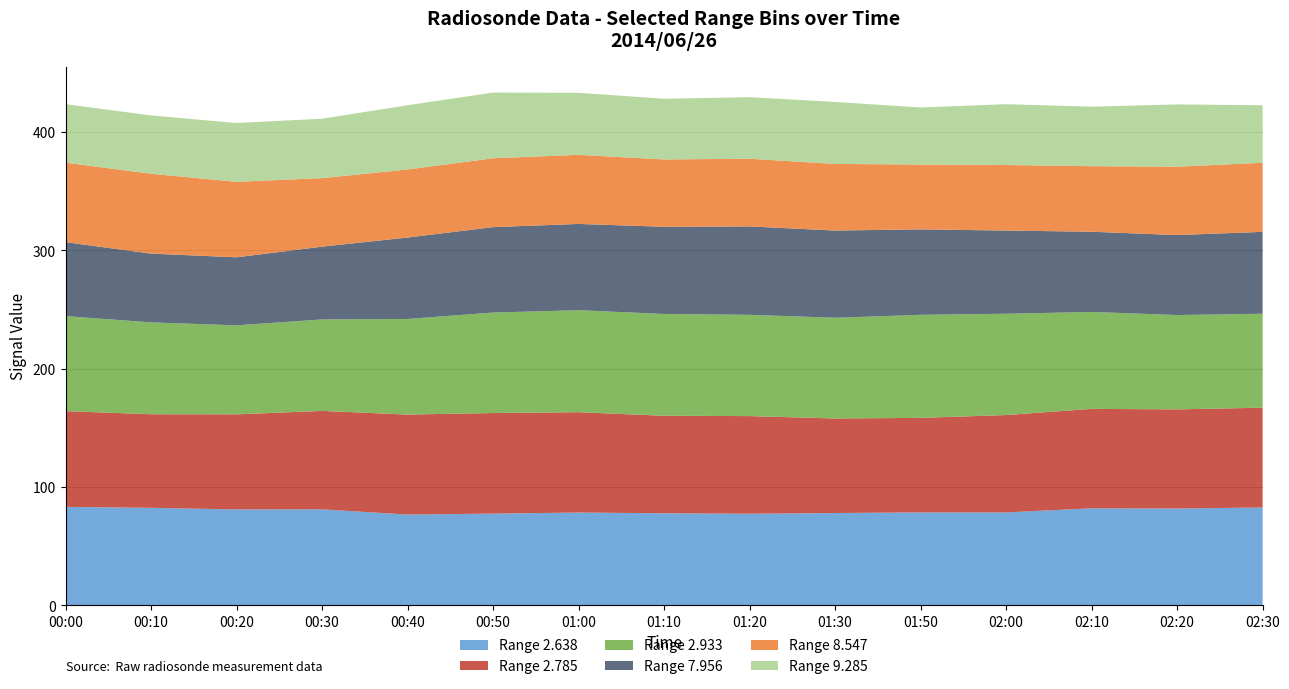

Reading left to right, transcribe all the data shown in this chart.

  2.638: 00:00=83.1	00:10=82.3	00:20=80.9	00:30=81.0	00:40=76.6	00:50=77.4	01:00=78.3	01:10=77.7	01:20=77.3	01:30=77.9	01:50=78.4	02:00=78.4	02:10=81.9	02:20=81.7	02:30=82.6
  2.785: 00:00=80.9	00:10=79.1	00:20=80.4	00:30=83.2	00:40=84.5	00:50=85.0	01:00=84.8	01:10=82.4	01:20=82.5	01:30=79.9	01:50=79.9	02:00=82.3	02:10=84.0	02:20=83.8	02:30=84.3
  2.933: 00:00=80.3	00:10=77.6	00:20=75.2	00:30=77.3	00:40=80.8	00:50=84.9	01:00=86.2	01:10=86.0	01:20=85.6	01:30=85.1	01:50=87.1	02:00=85.6	02:10=81.9	02:20=79.7	02:30=79.4
  7.956: 00:00=62.5	00:10=58.1	00:20=57.5	00:30=61.5	00:40=68.8	00:50=72.2	01:00=72.9	01:10=73.7	01:20=74.7	01:30=73.7	01:50=72.2	02:00=70.3	02:10=67.8	02:20=67.6	02:30=69.2
  8.547: 00:00=67.2	00:10=67.5	00:20=63.8	00:30=57.9	00:40=57.5	00:50=58.2	01:00=58.4	01:10=56.9	01:20=57.2	01:30=56.3	01:50=54.8	02:00=55.4	02:10=55.4	02:20=57.8	02:30=58.4
  9.285: 00:00=49.4	00:10=49.3	00:20=49.7	00:30=50.2	00:40=54.3	00:50=55.5	01:00=52.4	01:10=51.3	01:20=52.0	01:30=52.4	01:50=48.2	02:00=51.4	02:10=50.3	02:20=52.6	02:30=48.6